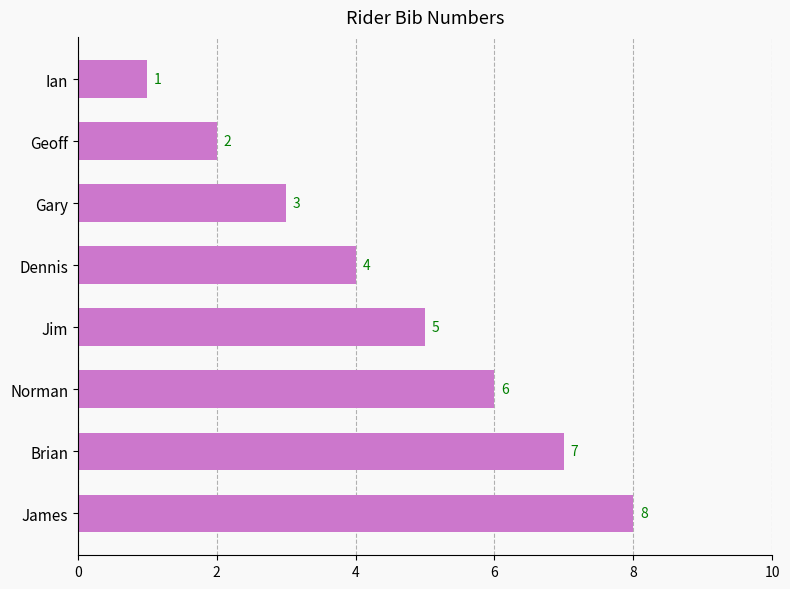

Which label corresponds to the largest value in the chart?

James